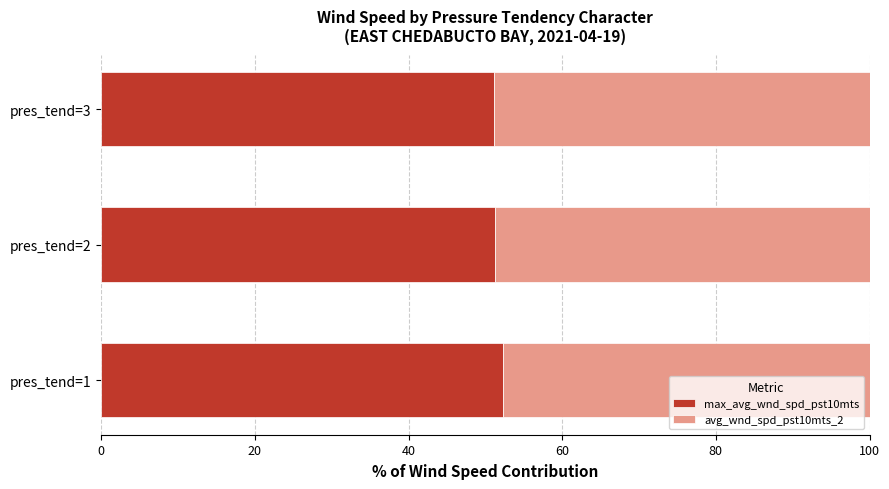

Read the max_avg_wnd_spd_pst10mts value at pres_tend=1.

52.3